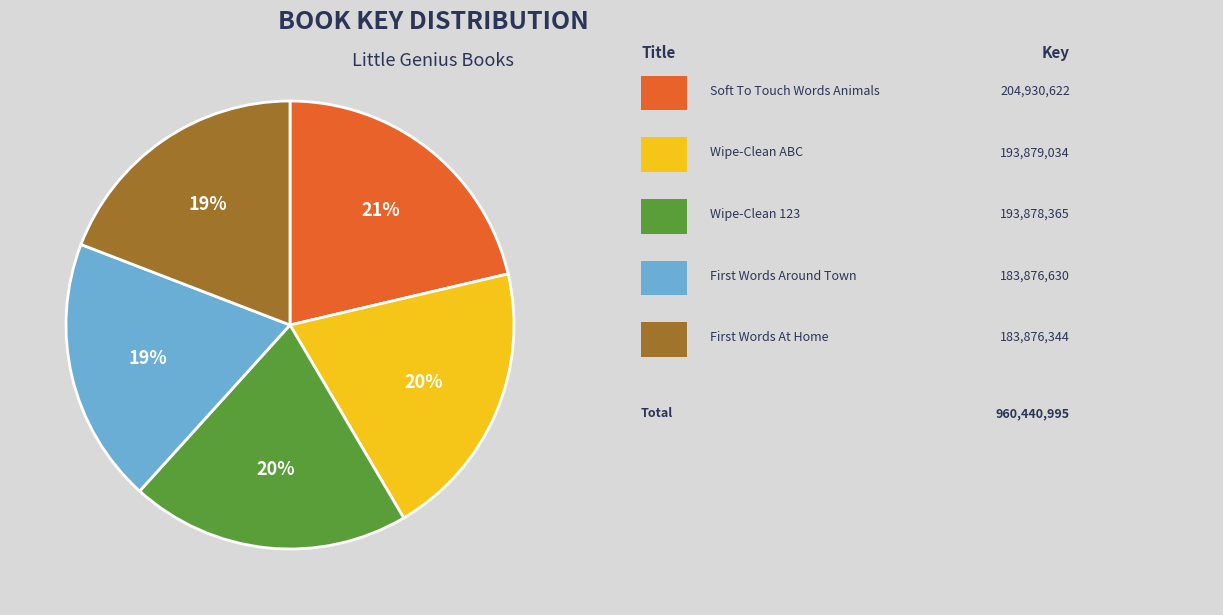

To the nearest percent, what is the average slice percentage?

20%